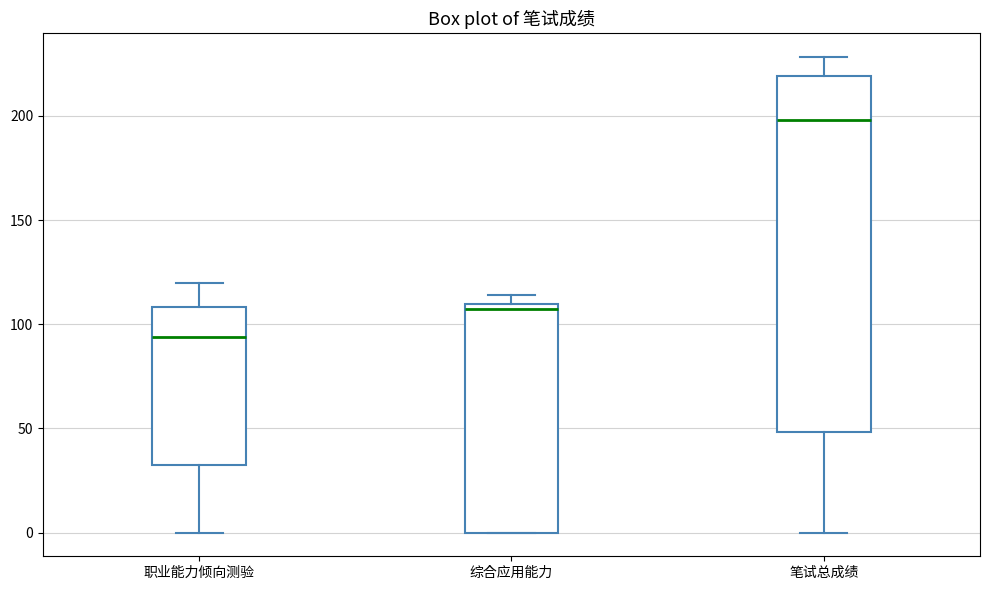

Which box's median line is the lowest?

职业能力倾向测验